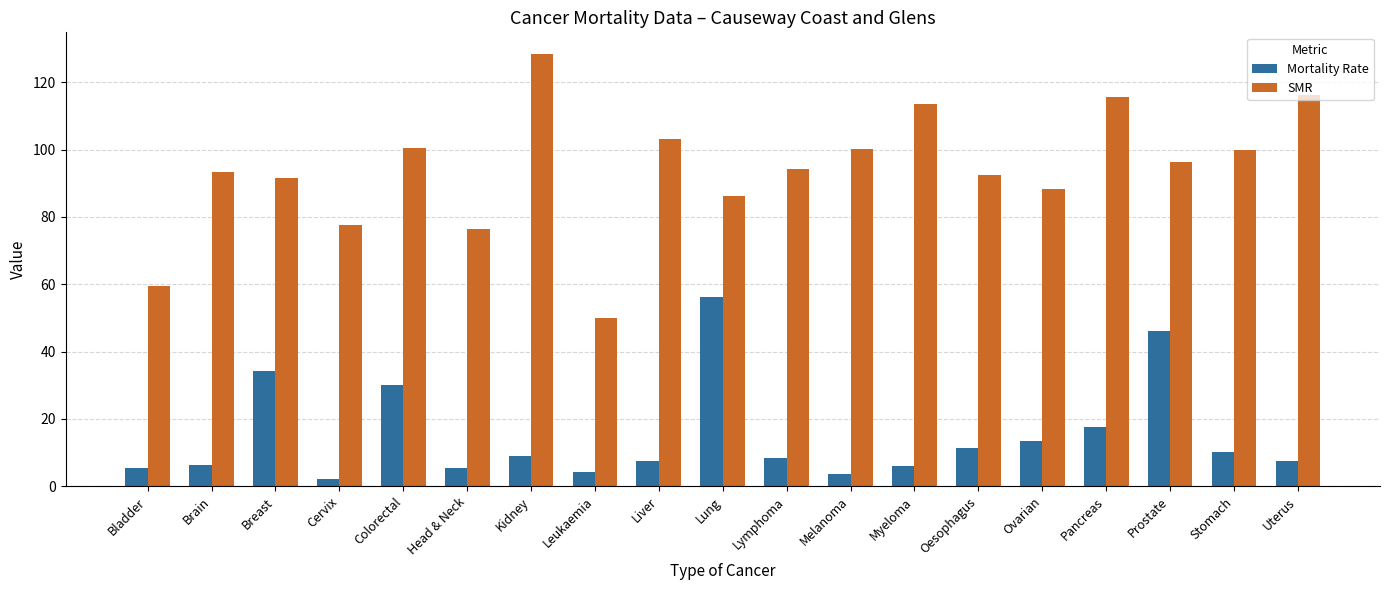

List the series in order of their overall mean, highest first.

SMR, Mortality Rate